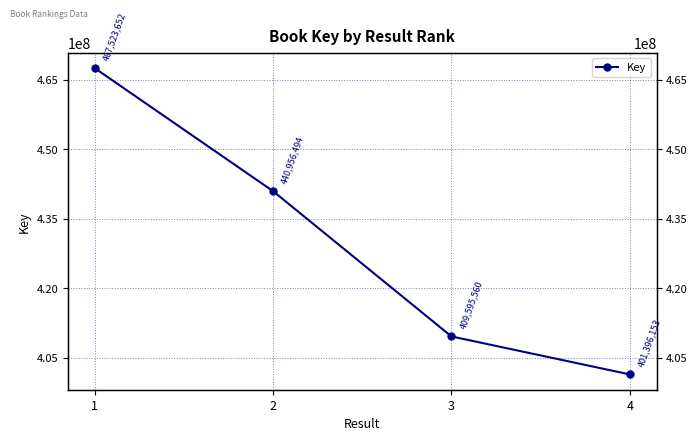

Between 3 and 1, which is larger?

1